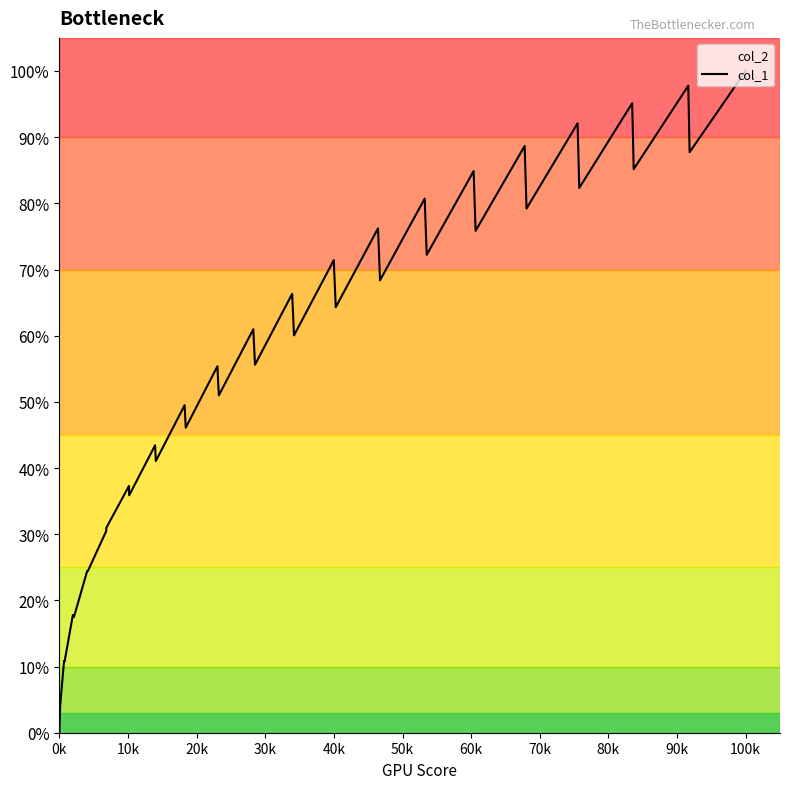

Where is the data nearest to the value 0?

0k